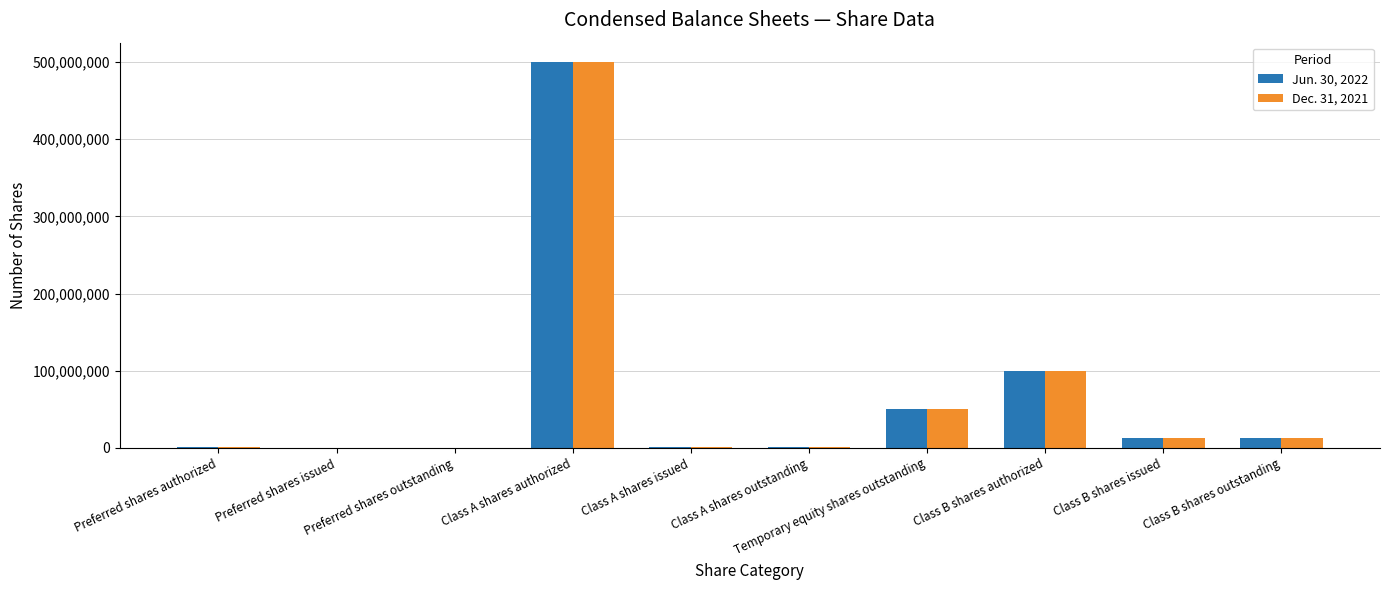

Is the value of Dec. 31, 2021 at Class B shares authorized greater than the value of Jun. 30, 2022 at Preferred shares outstanding?

Yes